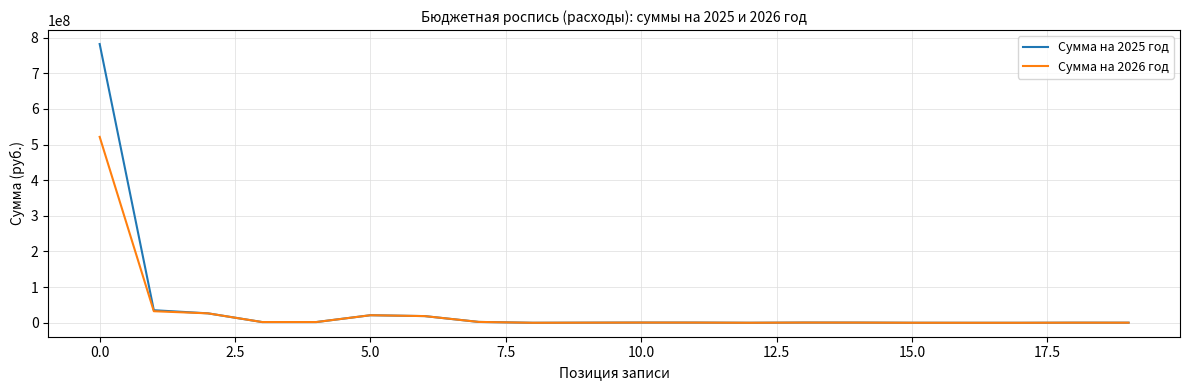

What is the highest value of the Сумма на 2026 год series?

521451010.5